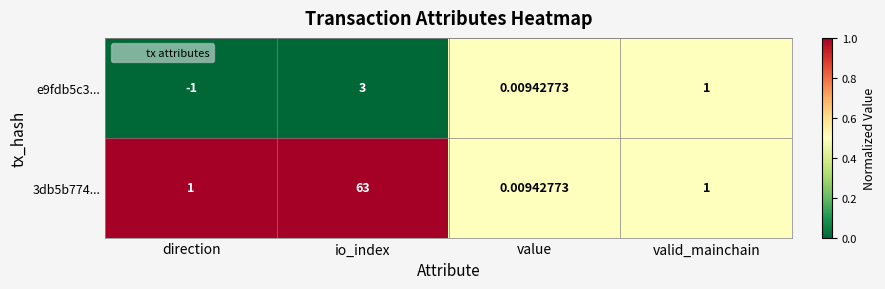

At which category is the sum across all series the highest?

io_index